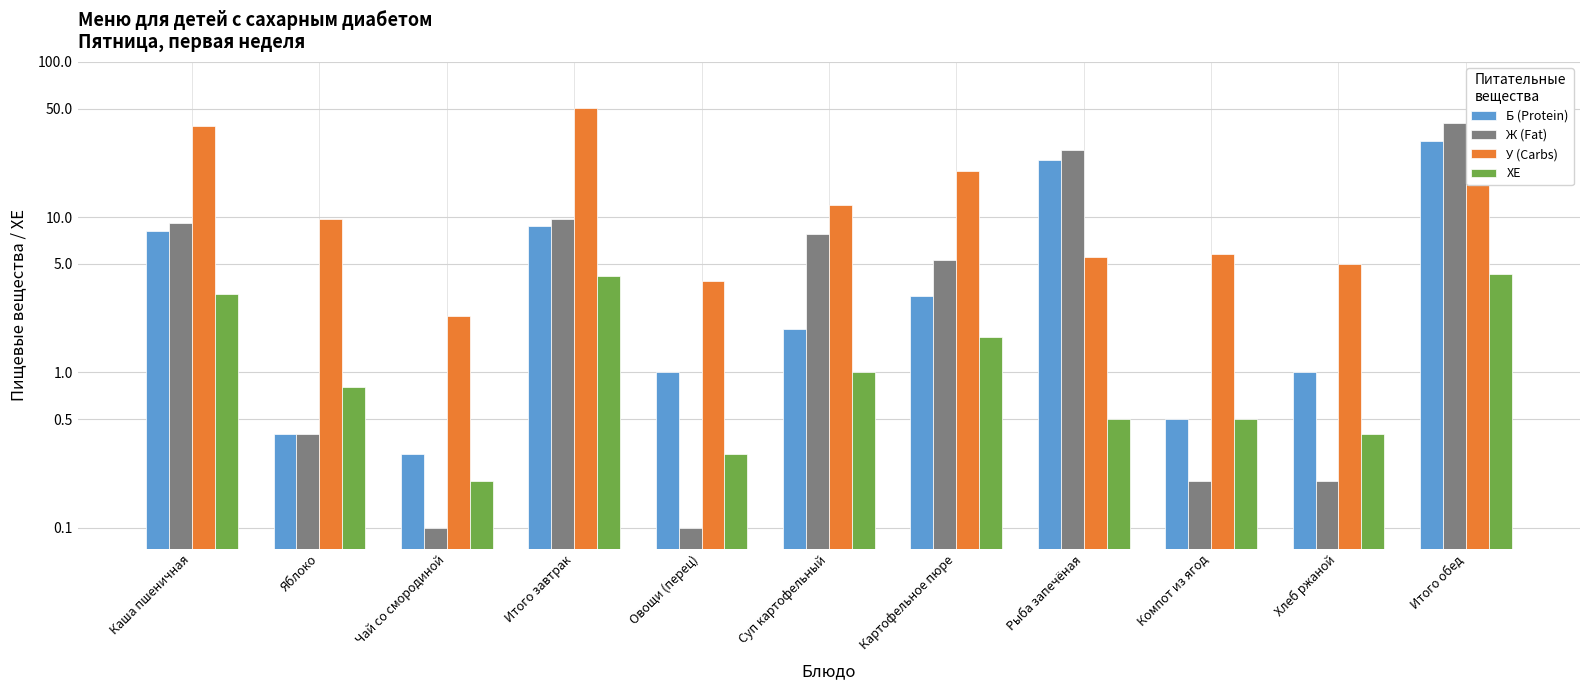

What is the sum of all У (Carbs) values?

205.2